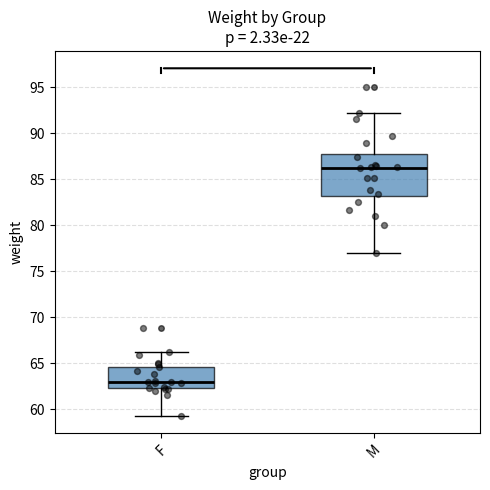

Reading left to right, transcribe this box plot: for each box, give where its median line is, the range the box spans, and where its two whiskers end, as read against the y-axis. The values are not printed on the chart, so give them approximately, as read against the axis.

F: median 63.0, box 62.5 to 64.5, whiskers 59.5 to 66.0
M: median 86.5, box 83.0 to 88.0, whiskers 77.0 to 92.0